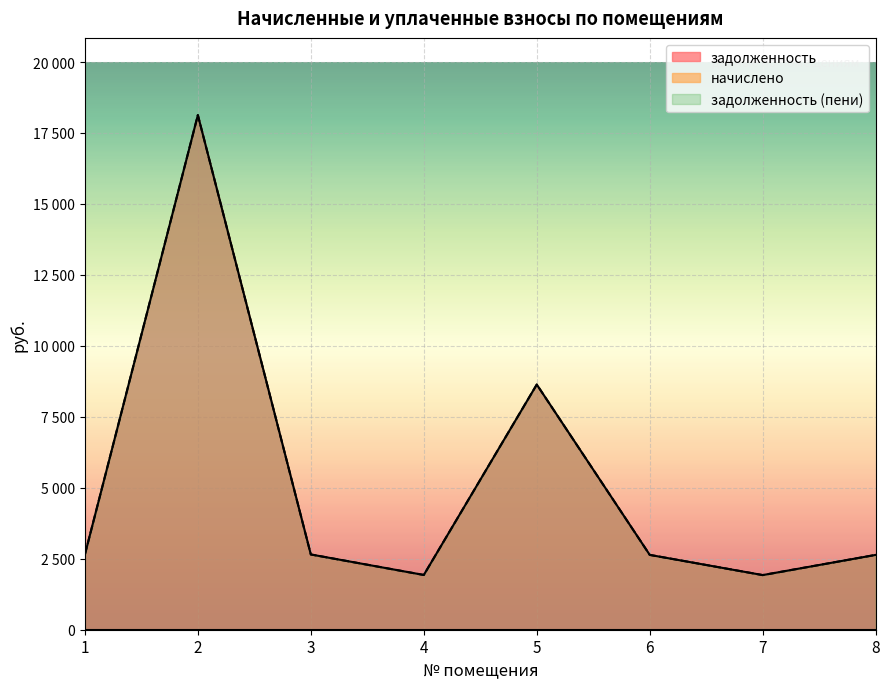

At which label does задолженность (пени) reach its minimum?

7